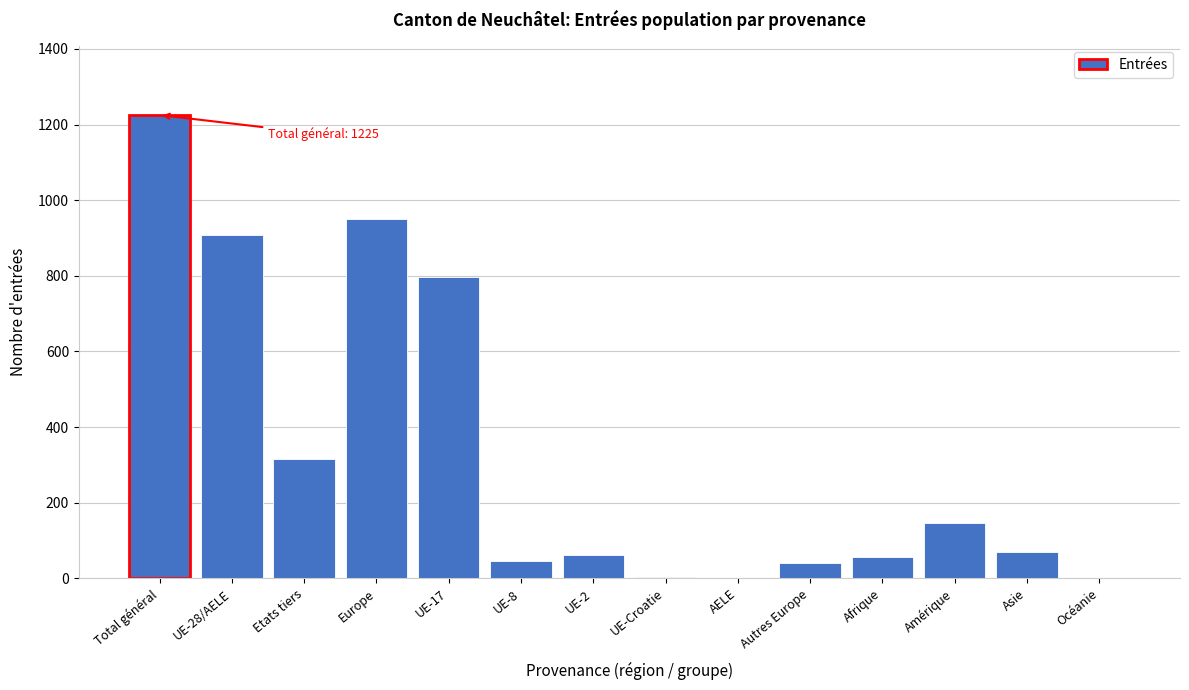

Is it true that the value at UE-2 is 63?

True